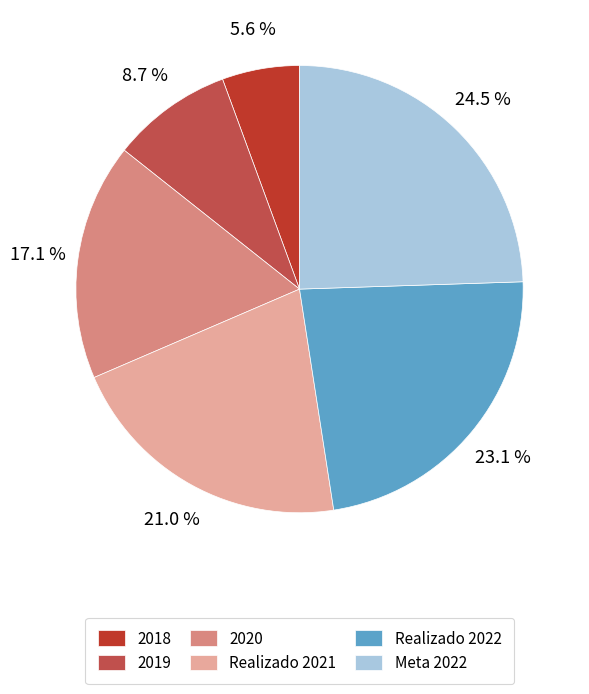

To the nearest percent, what is the difference between the 2019 and Realizado 2022 slice percentages?

14%